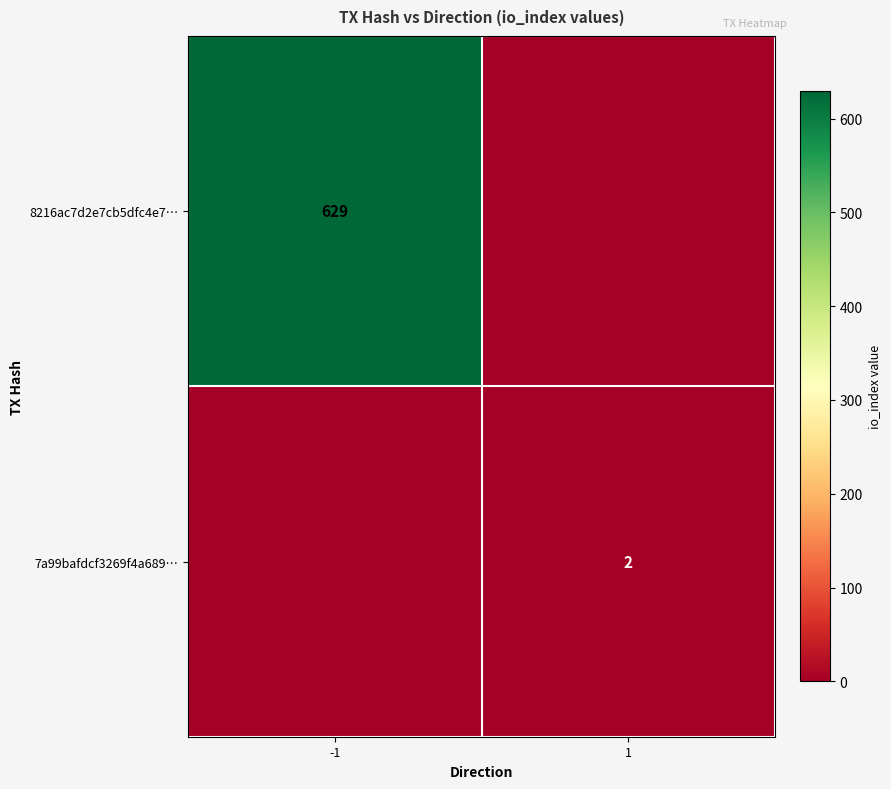

The value of 8216ac7d2e7cb5dfc4e7… at -1 is 302. True or false?

False